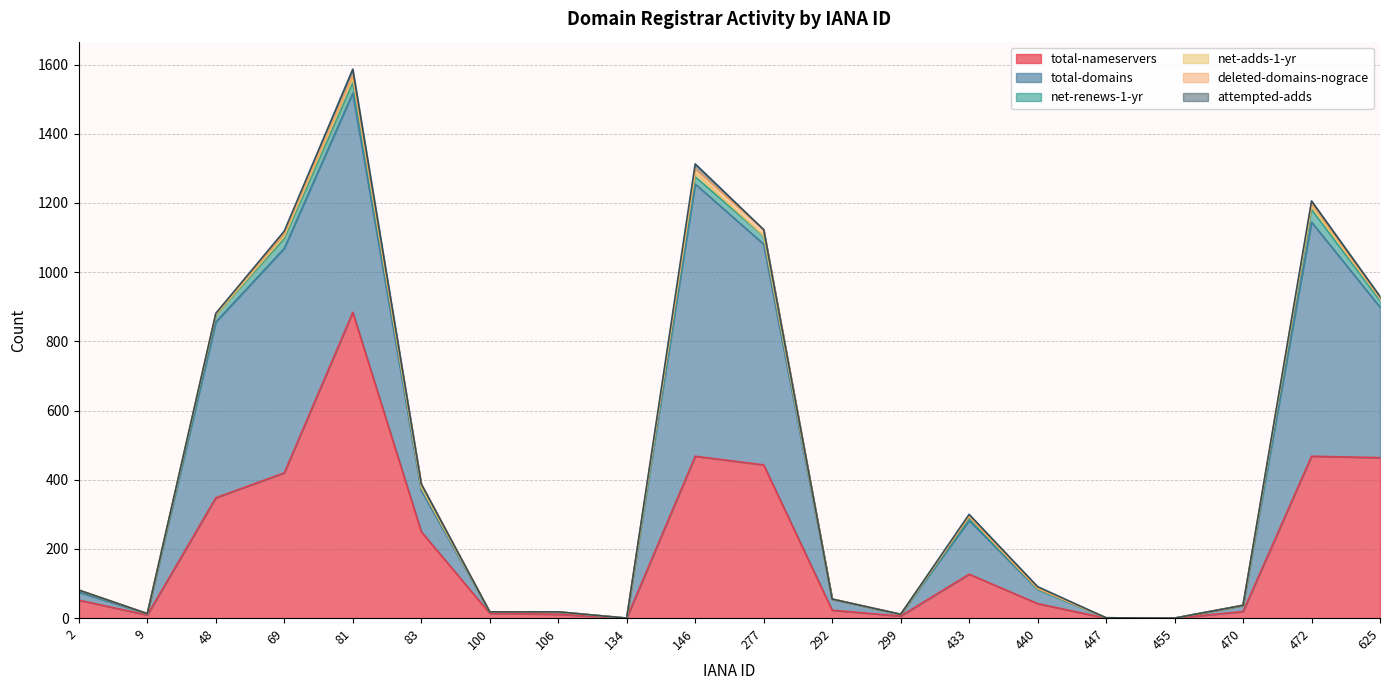

How many series are shown in this chart?

6